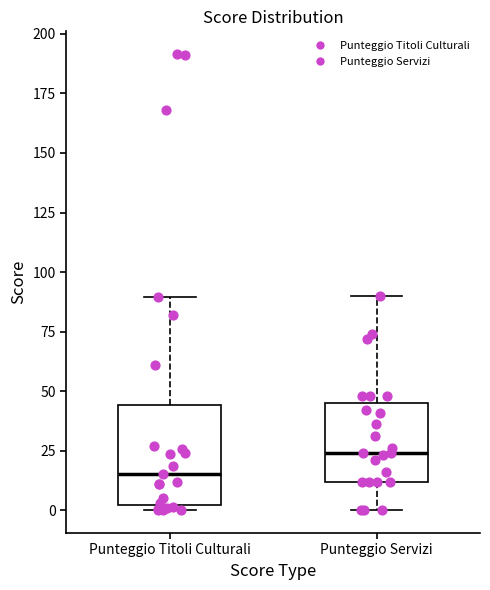

Reading left to right, read every box against the y-axis: the position of its median line, the range the box covers, and the ends of its whiskers. The values are not printed on the chart, so give them approximately, as read against the axis.

Punteggio Titoli Culturali: median 15, box 0 to 45, whiskers 0 (just below the box's lower edge) to 90
Punteggio Servizi: median 25, box 10 to 45, whiskers 0 to 90